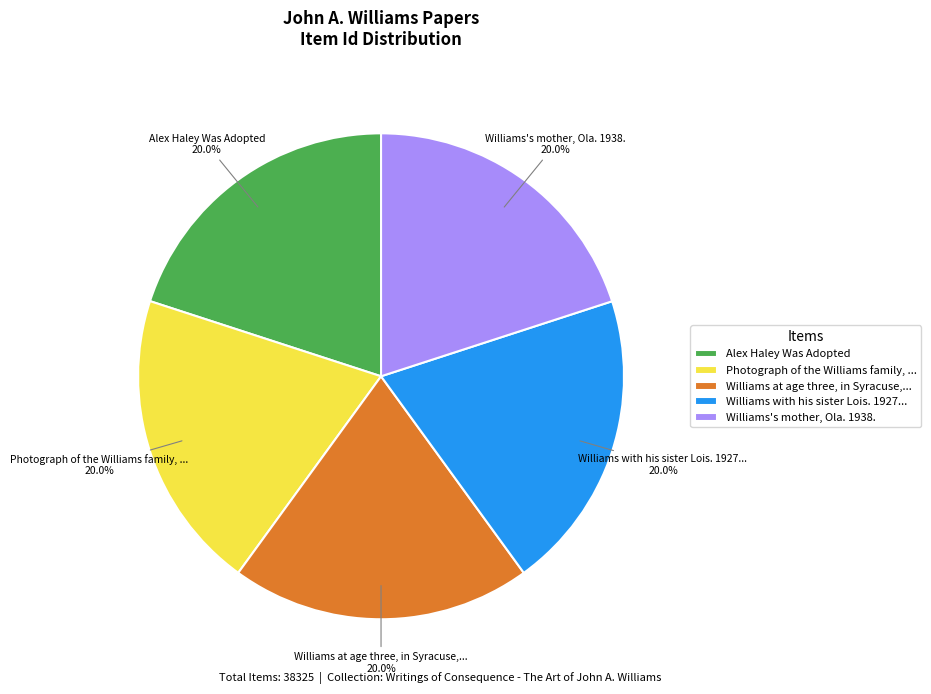

The Alex Haley Was Adopted slice represents 5% of the pie. True or false?

False